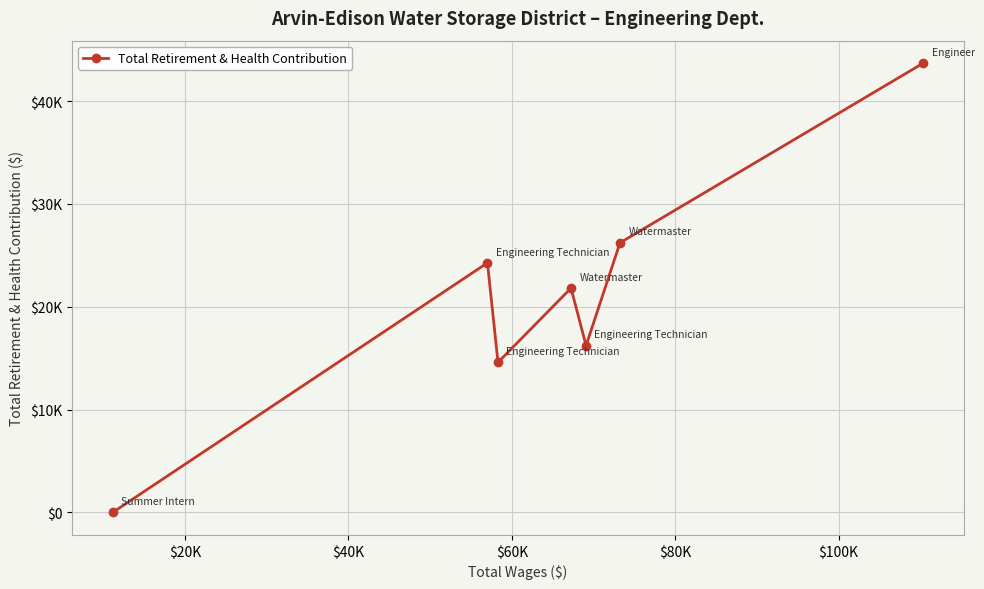

Is this an area chart (filled region under the line)?

No